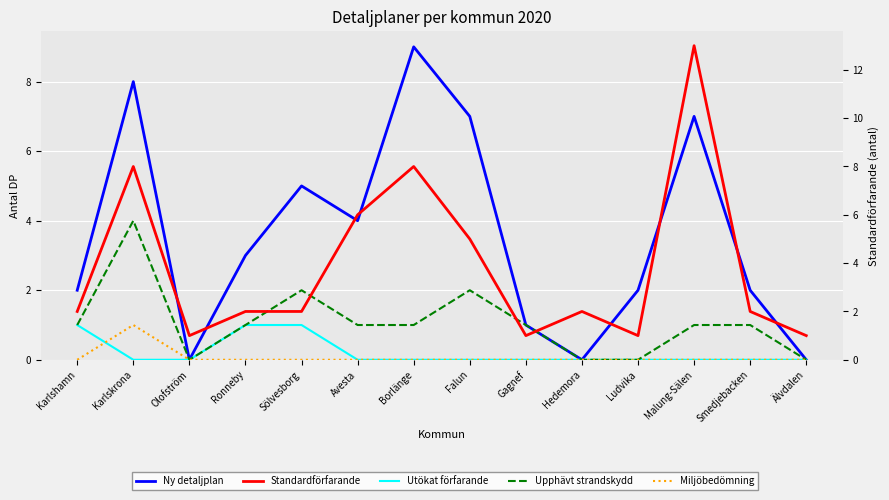

The Utökat förfarande series shows 1 at Sölvesborg. True or false?

True